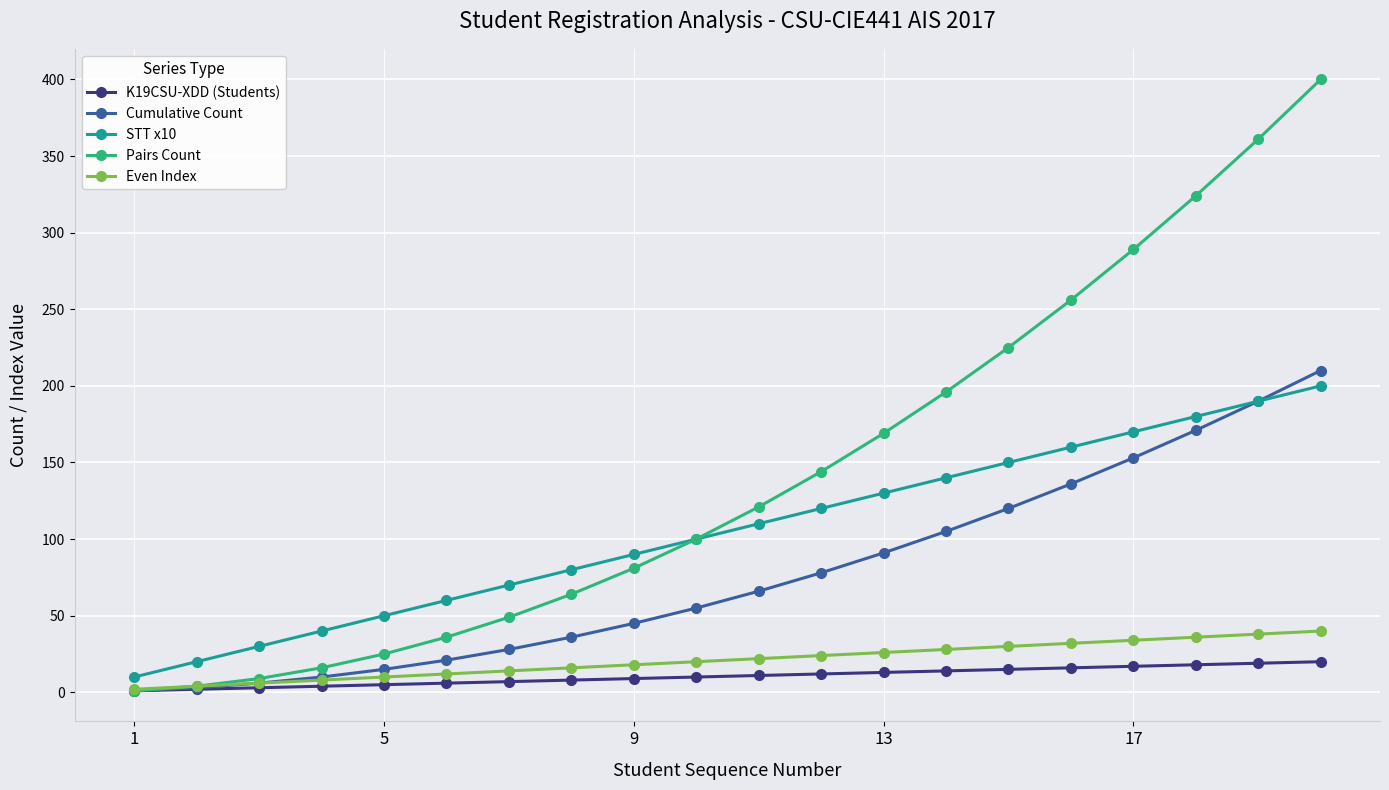

Which series has the largest total across all categories?

Pairs Count